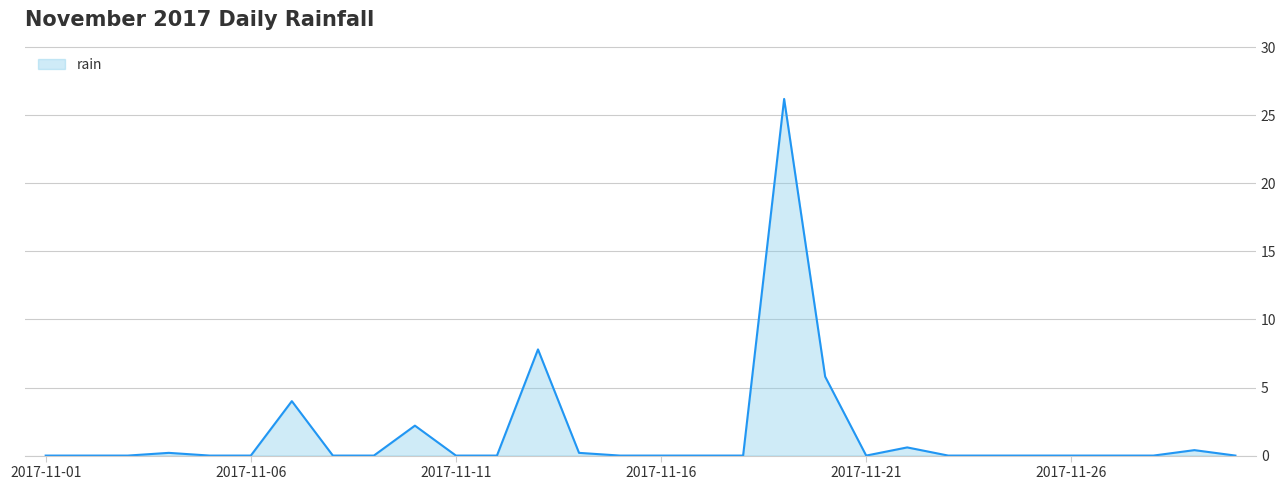

How many series are shown in this chart?

1